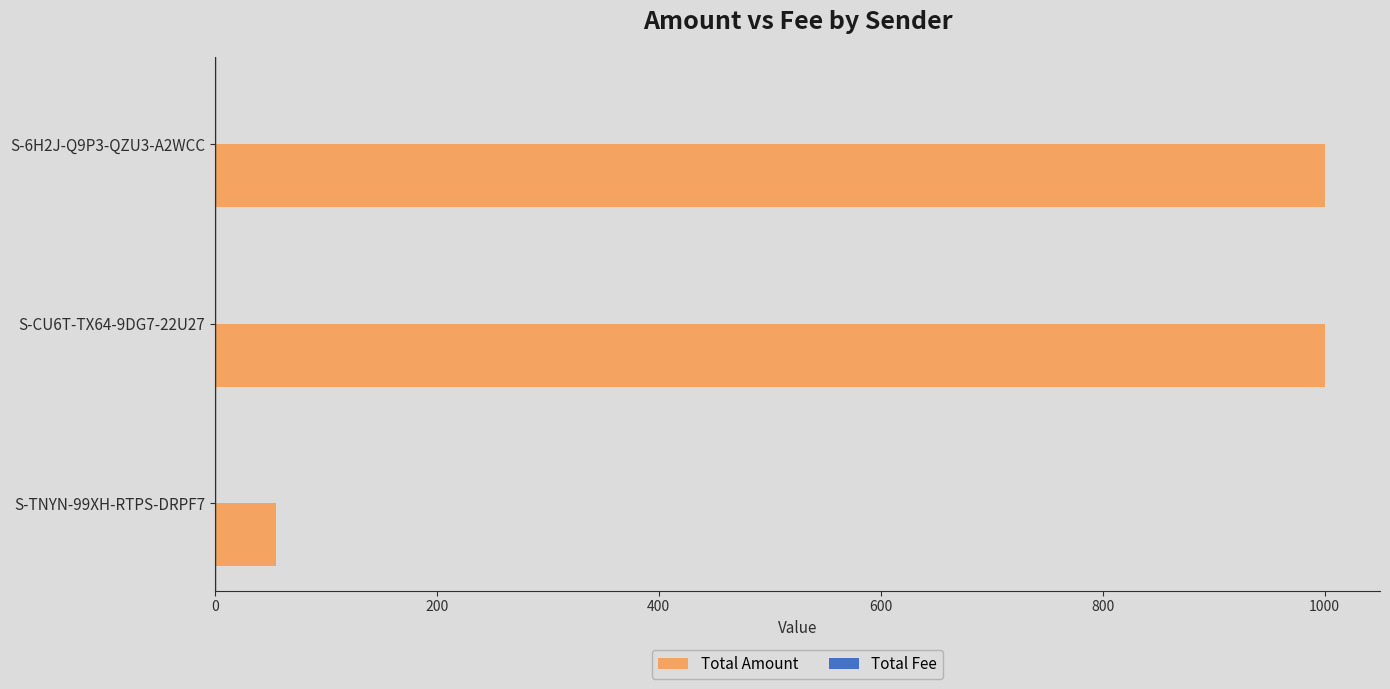

Between S-TNYN-99XH-RTPS-DRPF7 and S-CU6T-TX64-9DG7-22U27, which series saw the biggest shift?

Total Amount